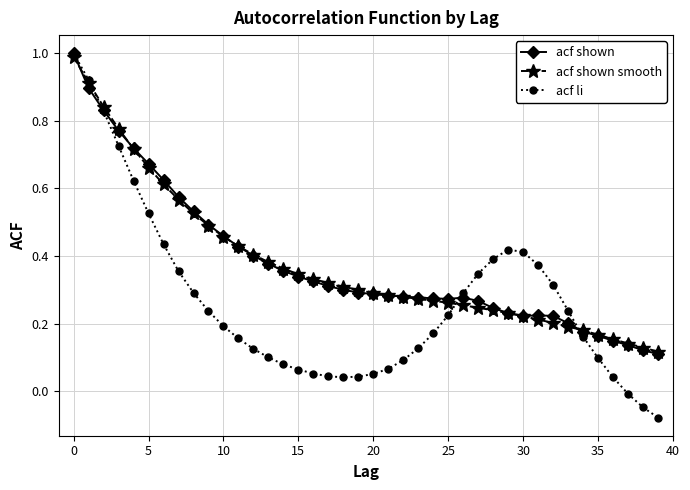

Does the chart display data point markers on the line(s)?

Yes